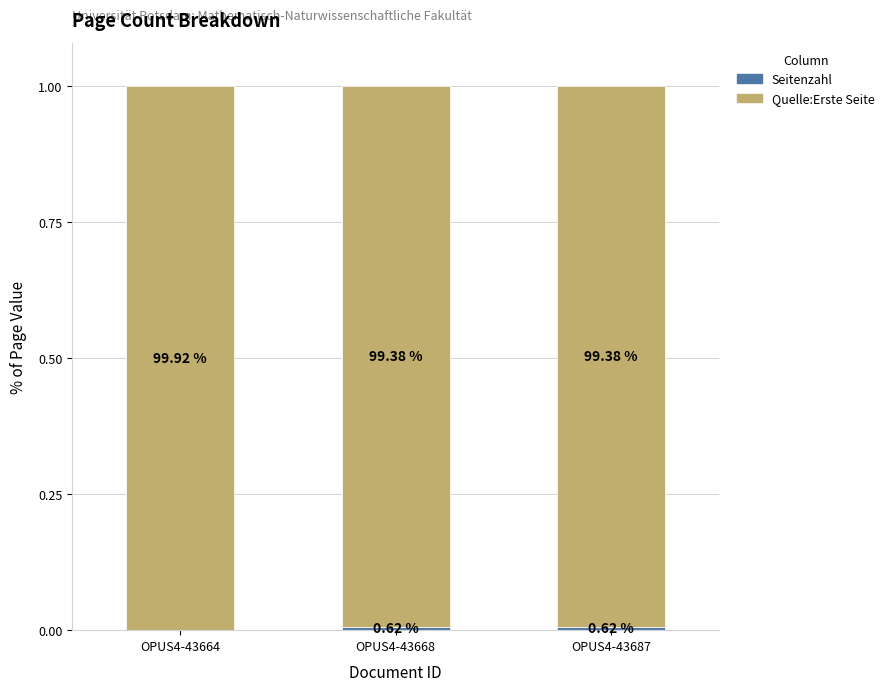

Does the chart contain stacked bars?

Yes